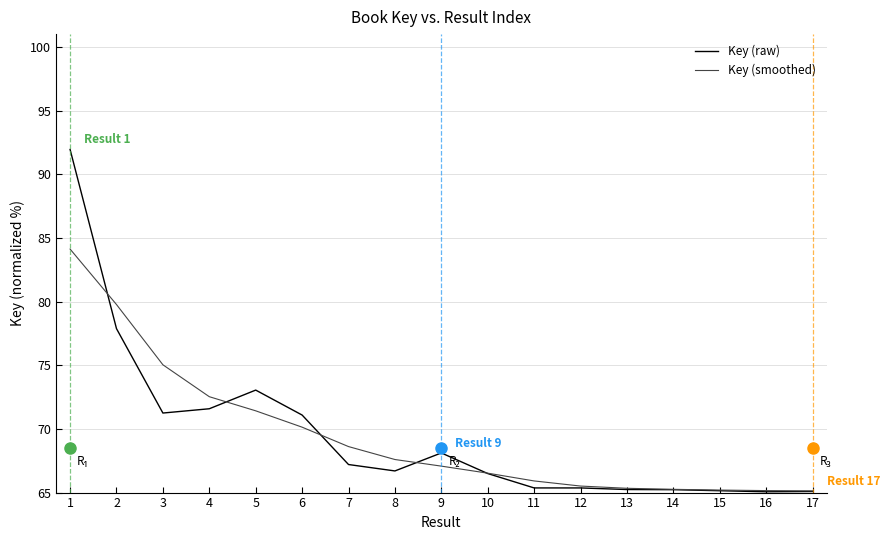

What is the approximate value of Key (raw) at 3?

71.2